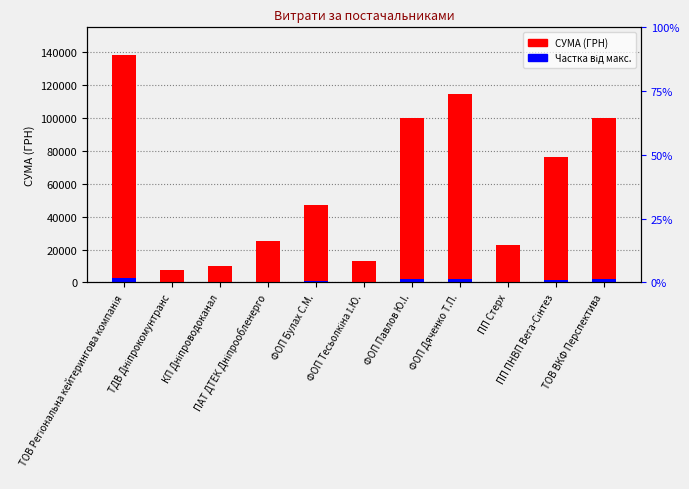

Is it true that Частка від макс. equals 1526.3 at ФОП Дяченко Т.П.?

False